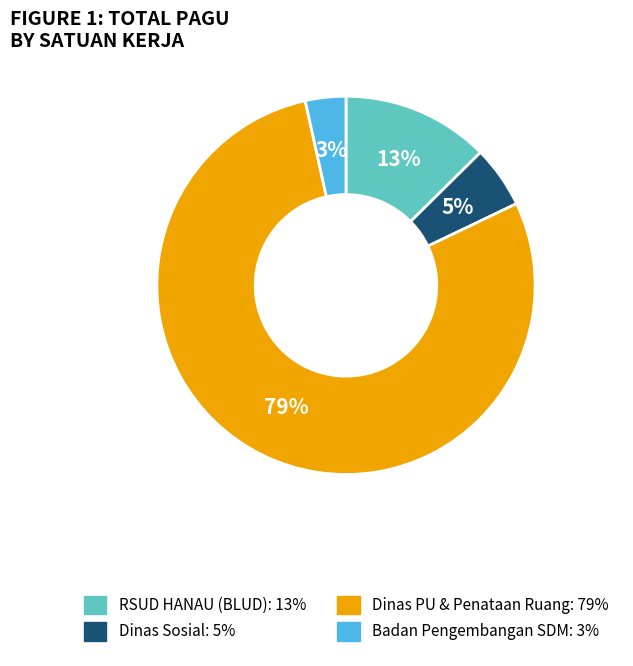

To the nearest percent, what portion does Badan Pengembangan SDM: 3% represent?

3%